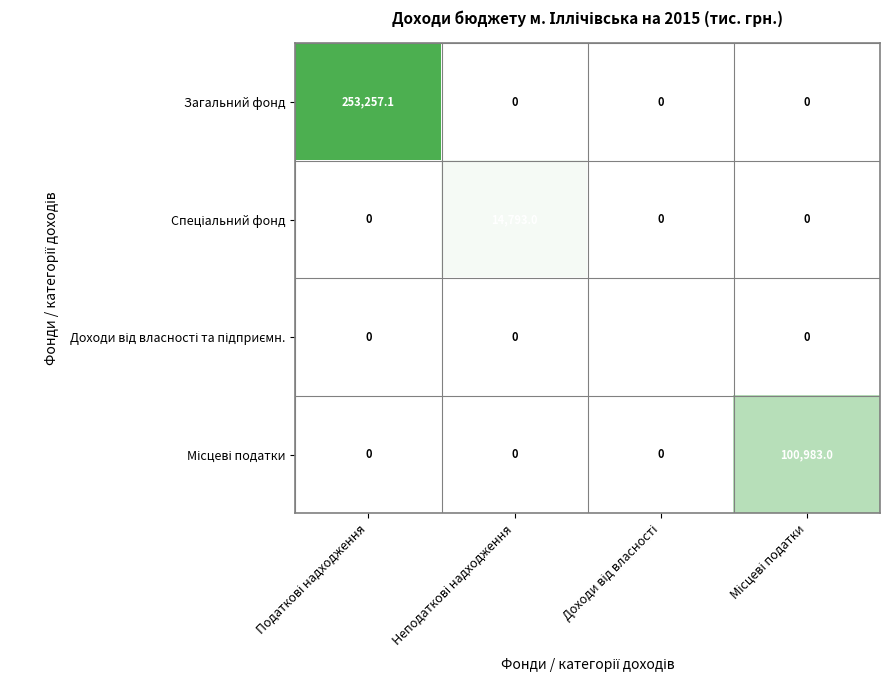

At how many categories does at least one series exceed 105286?

1